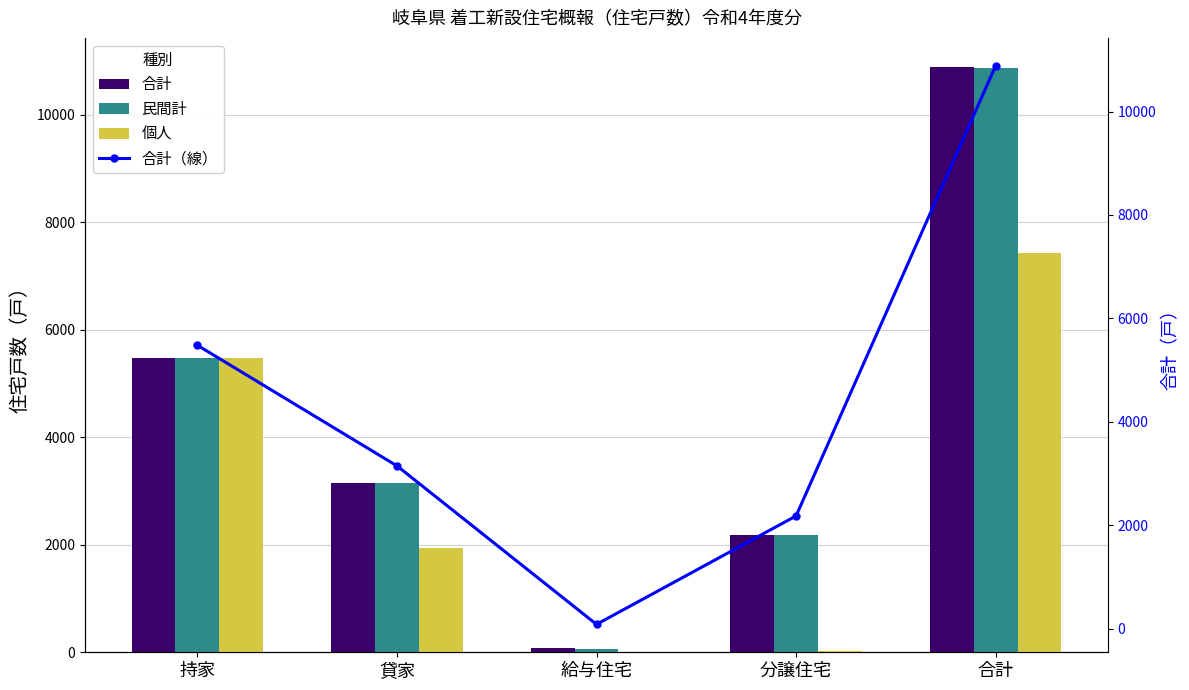

Reading left to right, transcribe all the data shown in this chart.

合計: 5480	3147	81	2178	10886
民間計: 5480	3147	63	2178	10868
個人: 5480	1936	0	16	7432
合計（線）: 5480	3147	81	2178	10886